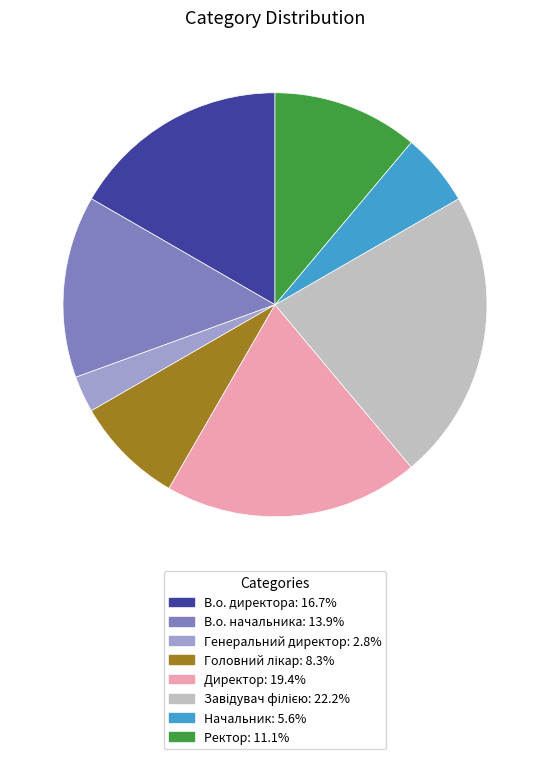

Which category has the smallest portion of the pie?

Генеральний директор